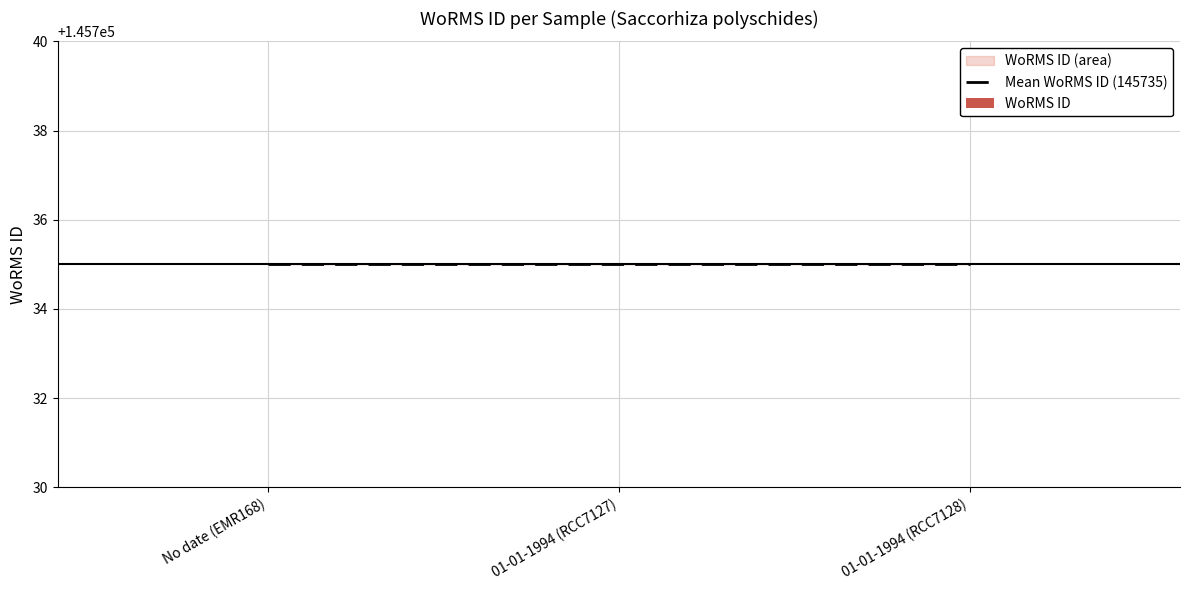

Where is Mean WoRMS ID (145735) nearest to the value 145735?

No date (EMR168)